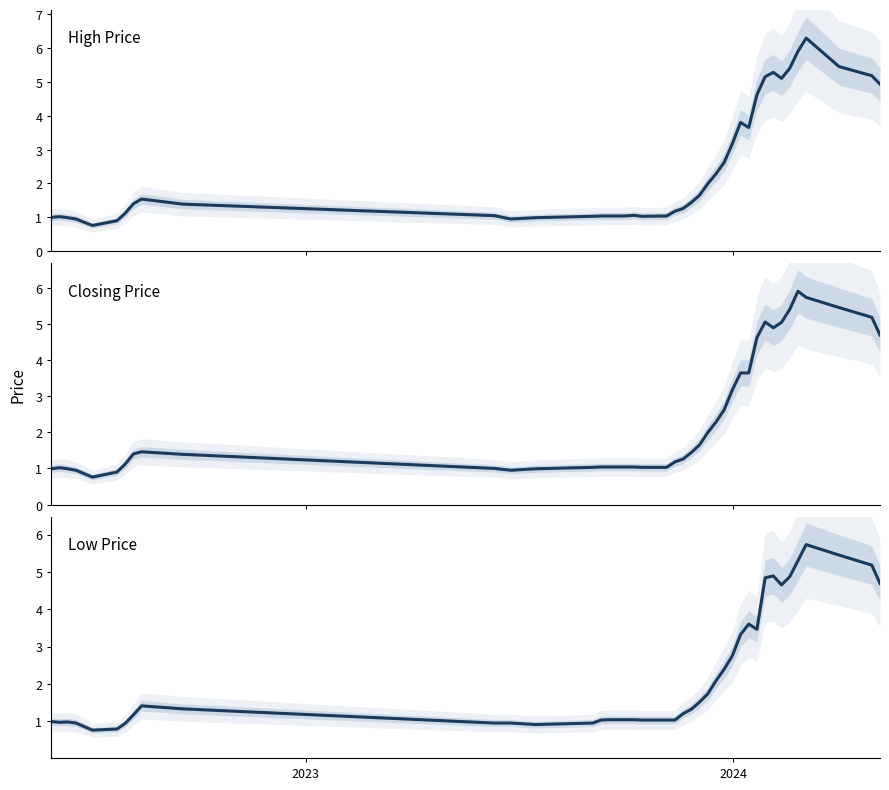

Which series has the largest total across all categories?

High Price